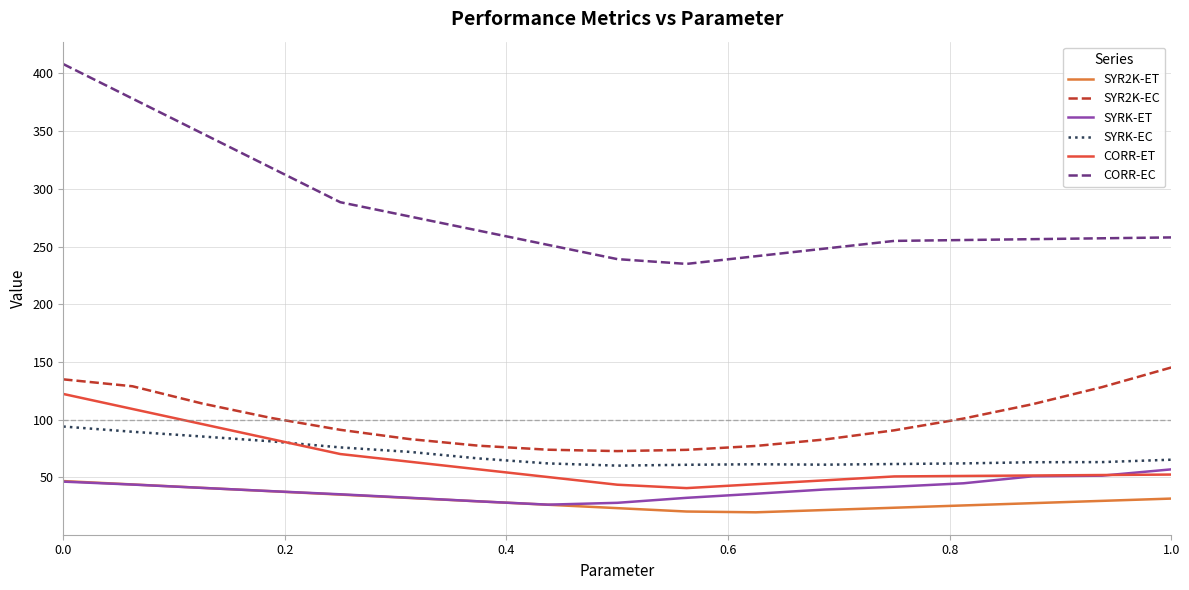

What is the smallest value displayed?

19.8